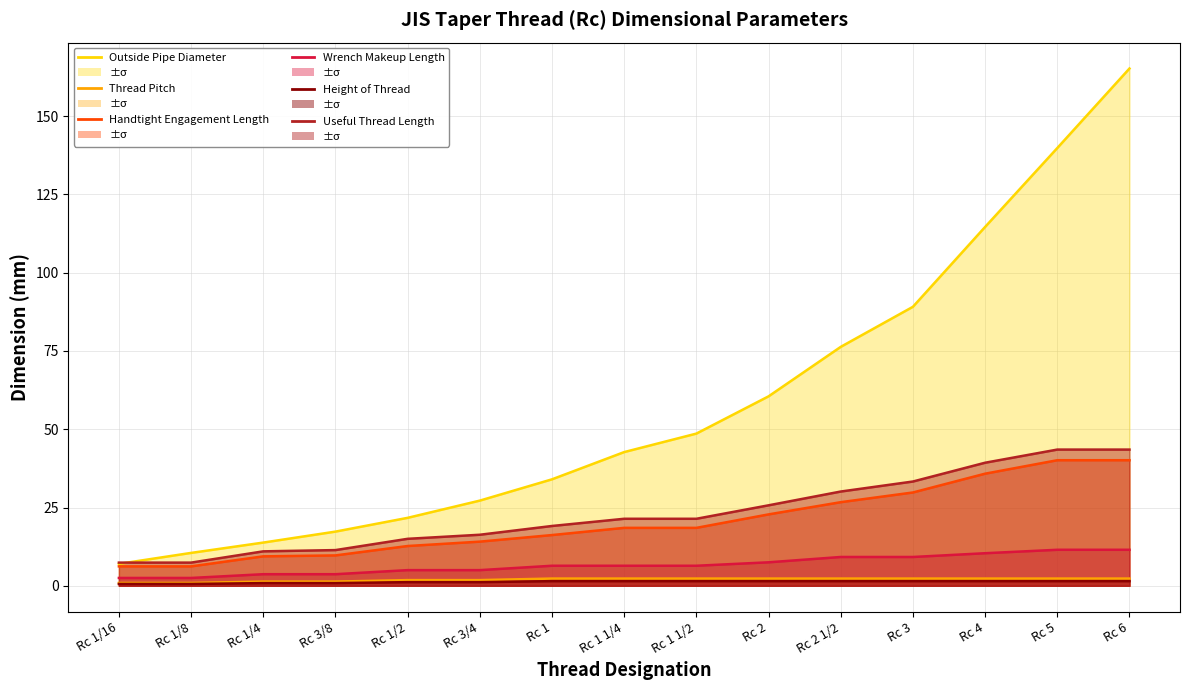

What is the sum of all Handtight Engagement Length values?

306.8